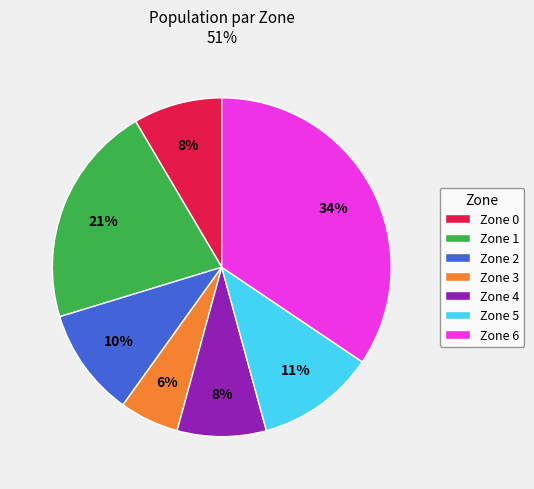

What percentage is the Zone 3 slice, to the nearest percent?

6%